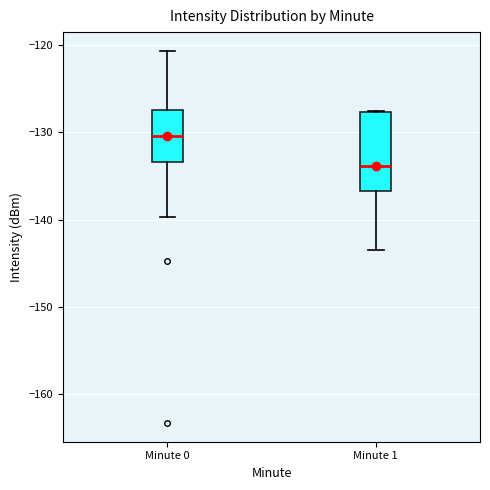

Comparing the boxes themselves (not the whiskers), which one is the tallest?

Minute 1